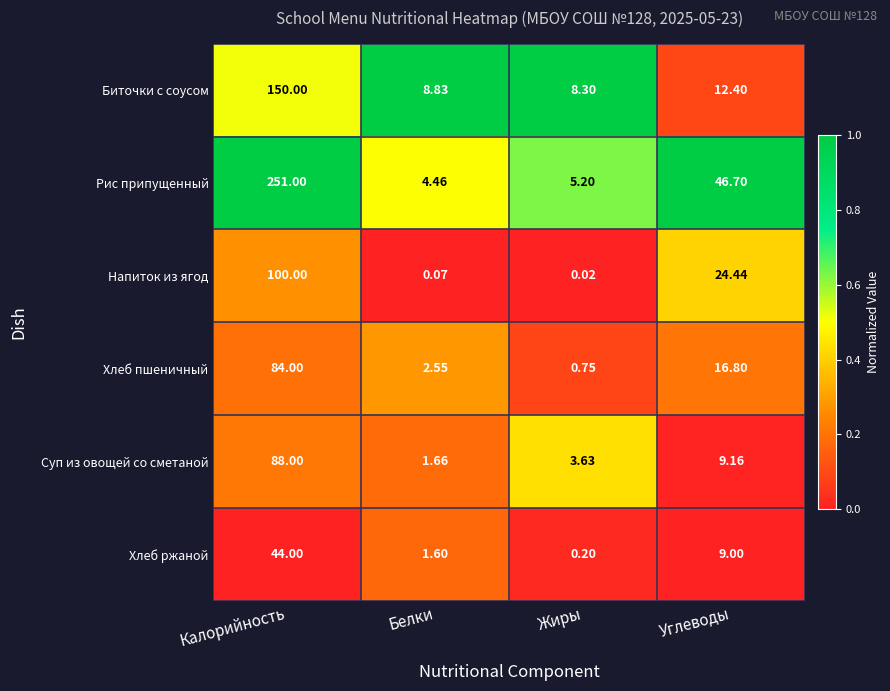

At which category does the chart reach its minimum across all series?

Жиры